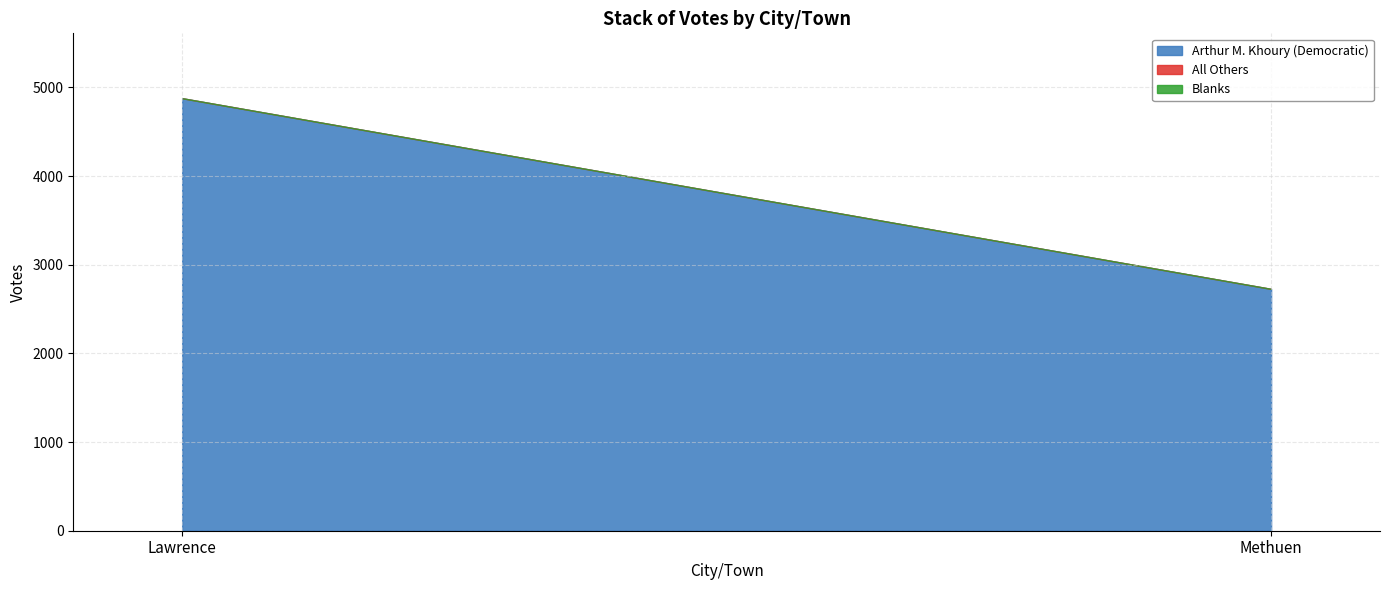

Which series has the largest total across all categories?

Arthur M. Khoury (Democratic)